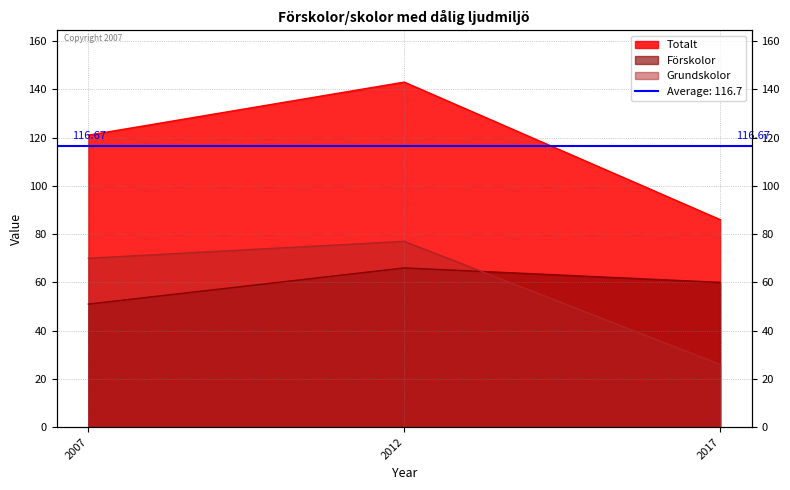

List the labels in order of Förskolor value, smallest first.

2007, 2017, 2012